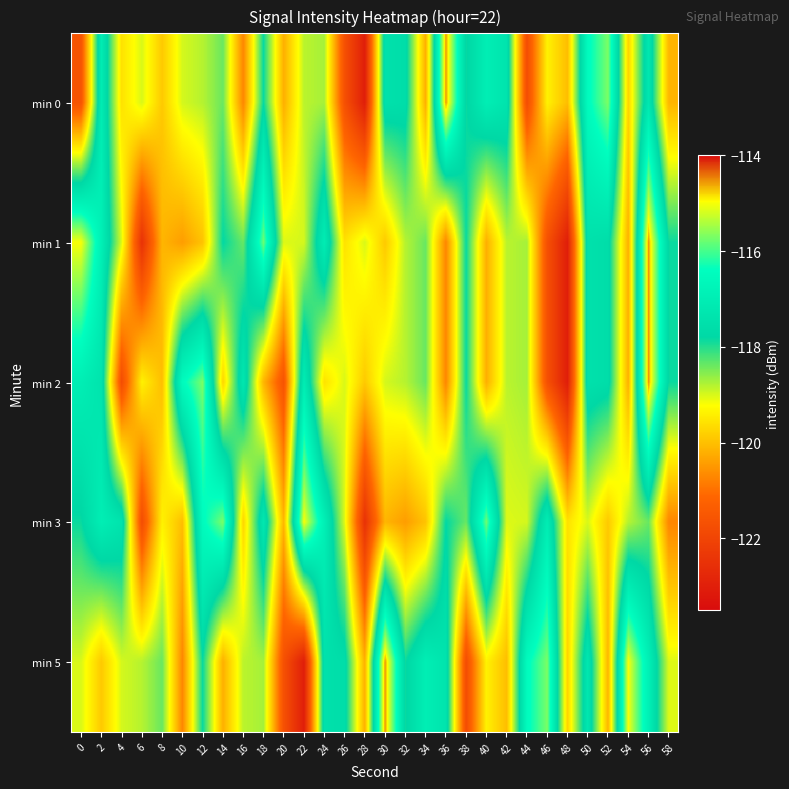

Which series has the widest spread of values?

min 0